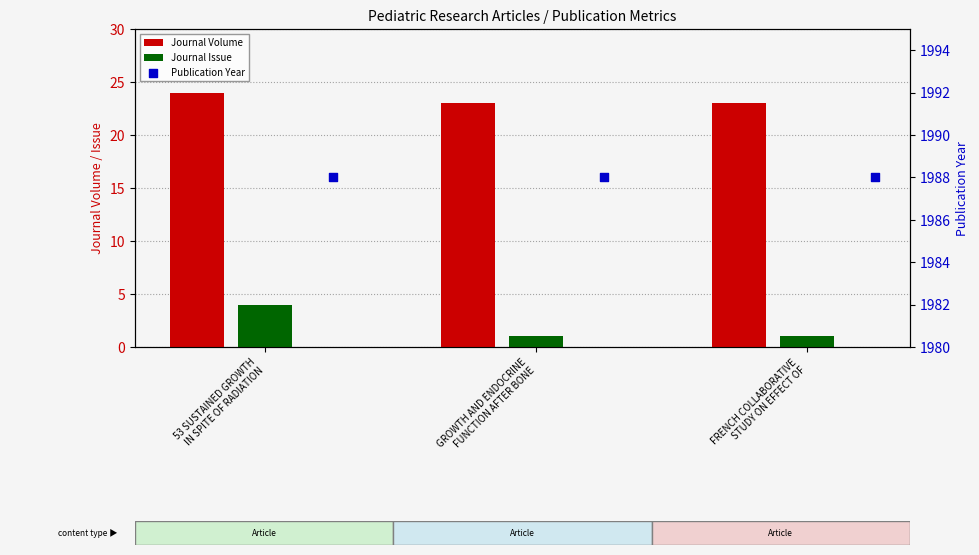

What are all the series names shown in the legend?

Journal Volume, Journal Issue, Publication Year